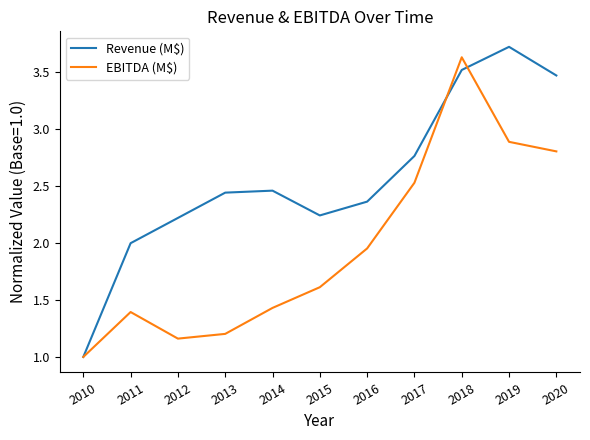

Which series changed the most between 2016 and 2020?

Revenue (M$)